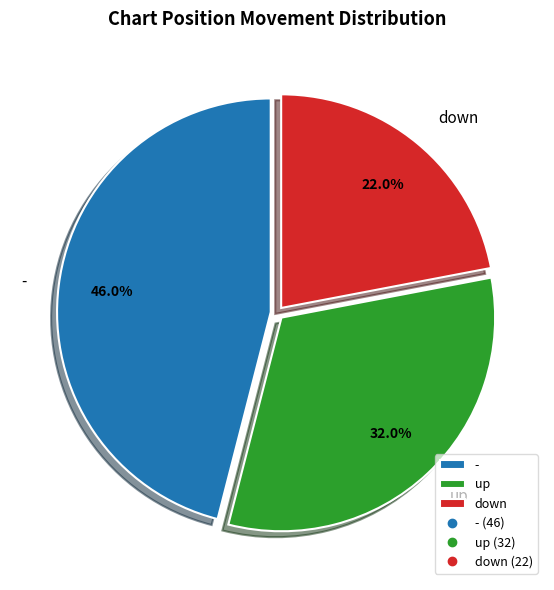

Do down and - together represent more than half of the pie?

Yes